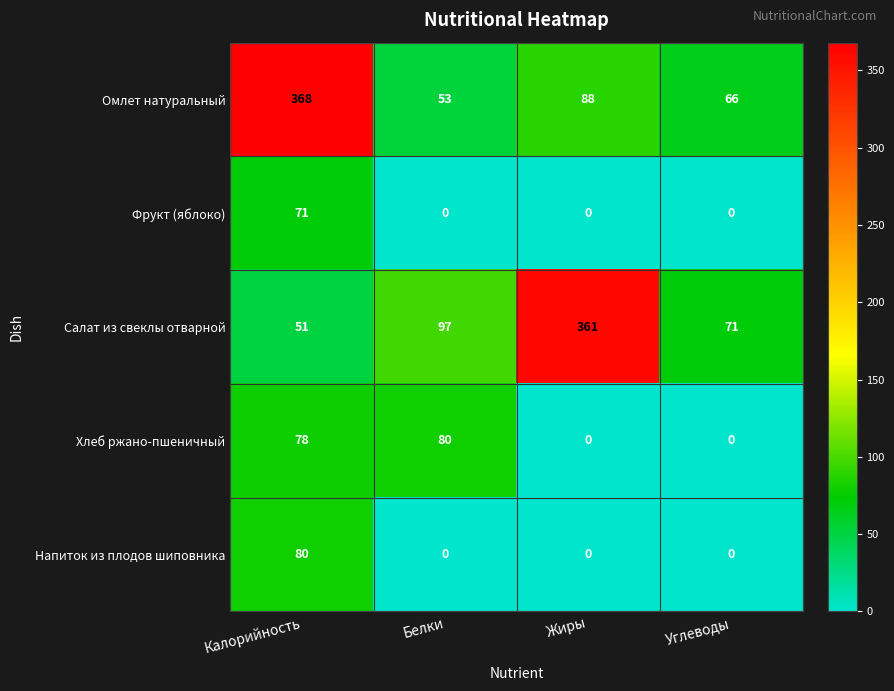

Reading right to left, transcribe all the data shown in this chart.

Омлет натуральный: Углеводы=66	Жиры=88	Белки=53	Калорийность=368
Фрукт (яблоко): Углеводы=0	Жиры=0	Белки=0	Калорийность=71
Салат из свеклы отварной: Углеводы=71	Жиры=361	Белки=97	Калорийность=51
Хлеб ржано-пшеничный: Углеводы=0	Жиры=0	Белки=80	Калорийность=78
Напиток из плодов шиповника: Углеводы=0	Жиры=0	Белки=0	Калорийность=80